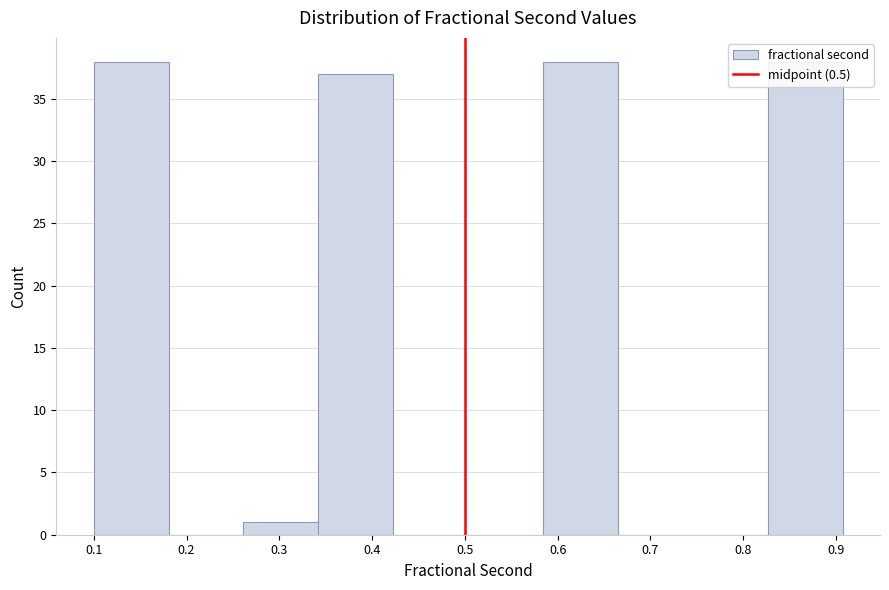

How tall is the bar that spans 0.83 to 0.91 on the x-axis? Neither the bar edges nor the heights are printed on the chart, so give them approximately, as read against the axes.

38